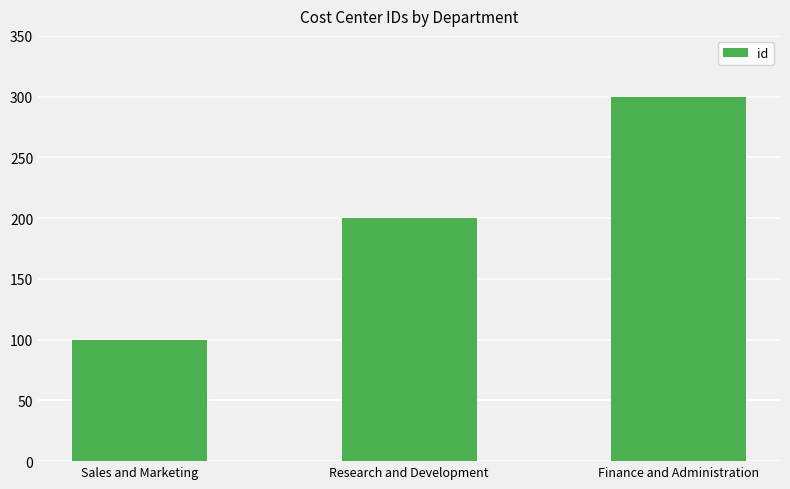

Read the value at Research and Development, to the nearest 50.

200